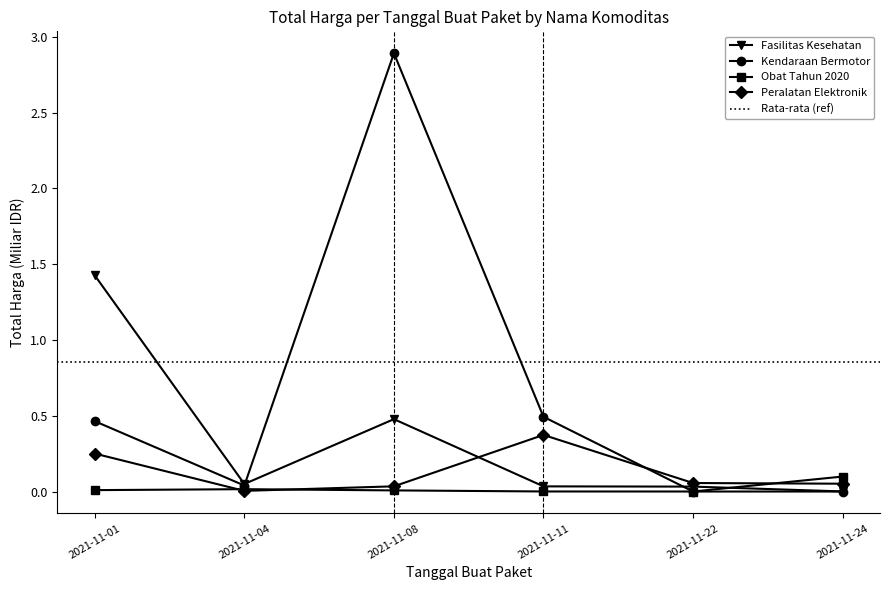

How many interior local valleys does the Obat Tahun 2020 series have?

1